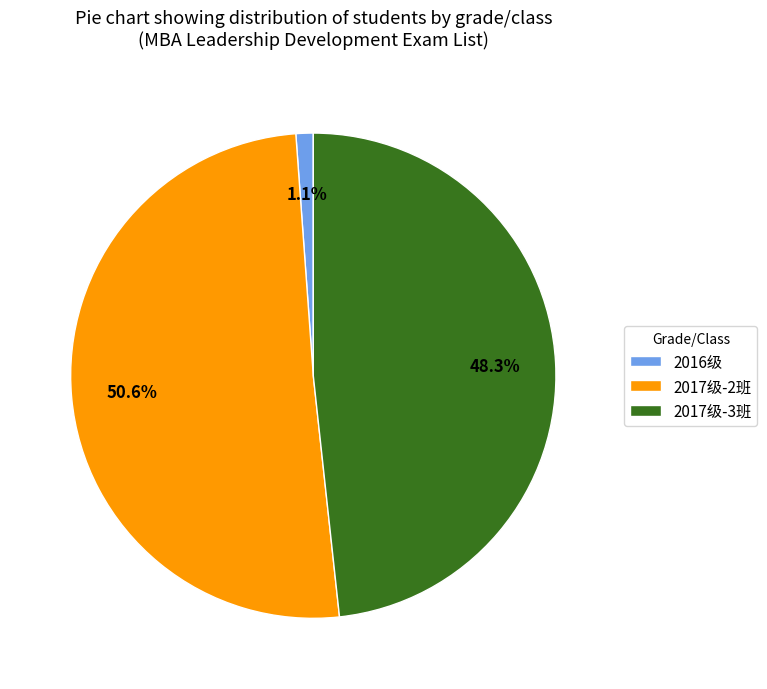

How many segments does this pie chart have?

3